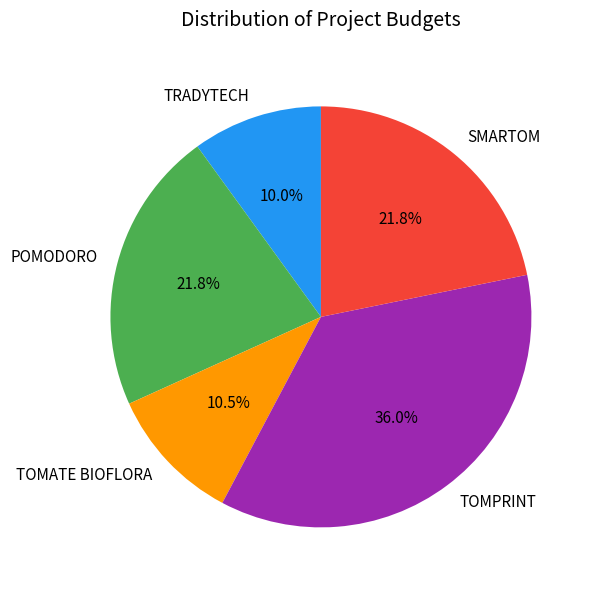

To the nearest percent, what portion does POMODORO represent?

22%